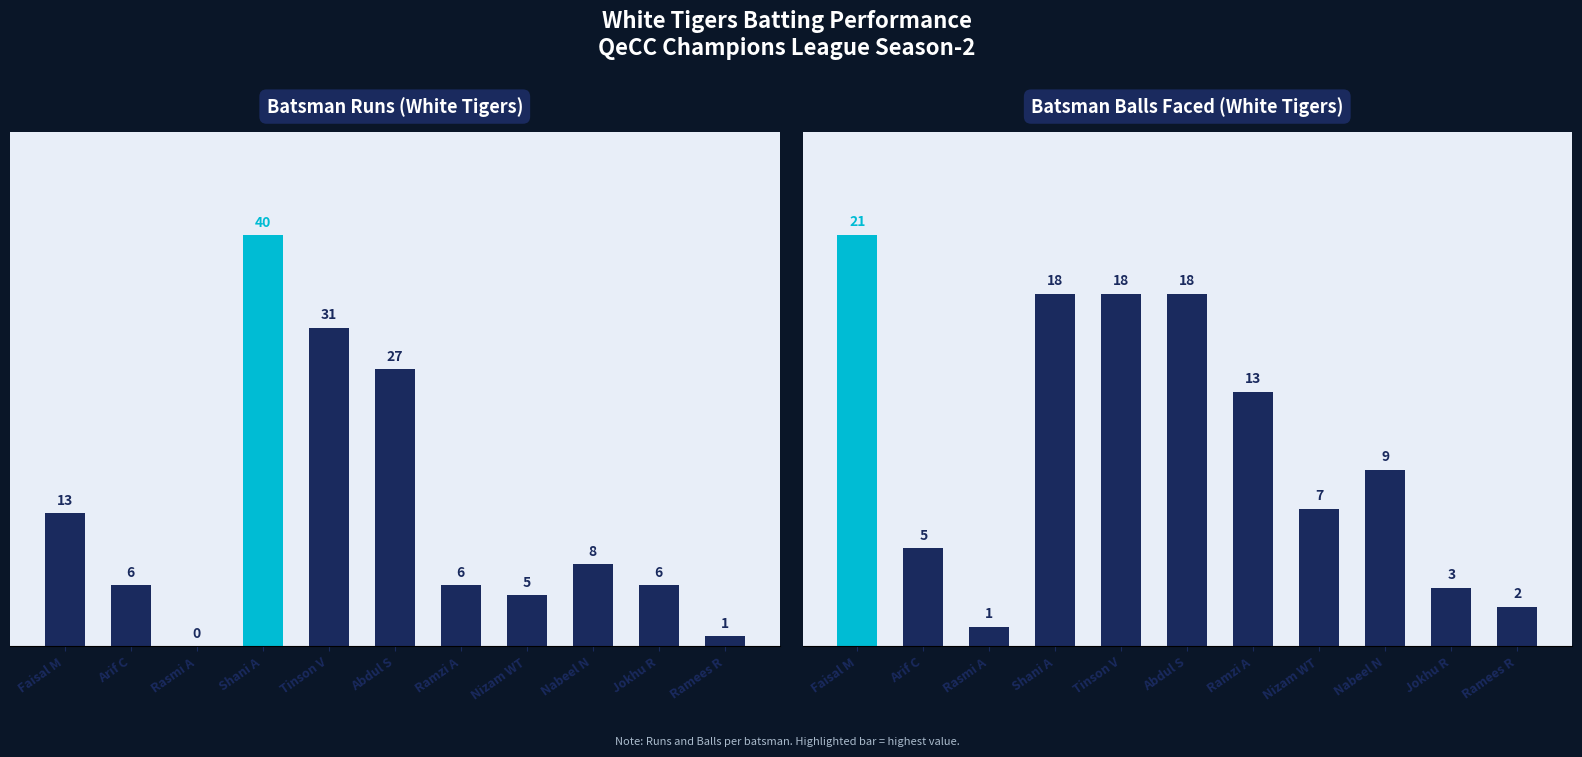

Reading left to right, transcribe all the data shown in this chart.

Runs: 13	6	0	40	31	27	6	5	8	6	1
Balls: 21	5	1	18	18	18	13	7	9	3	2